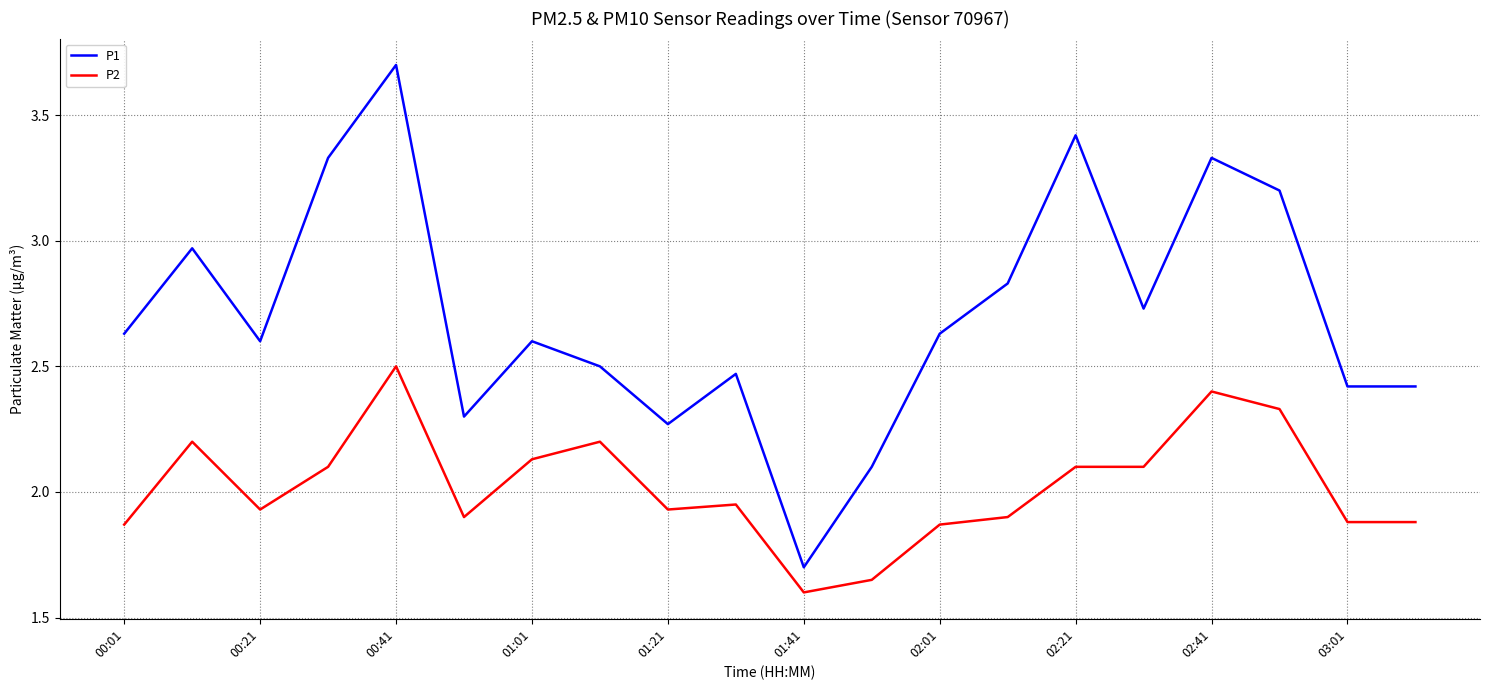

What is the sum of all P2 values?

40.4